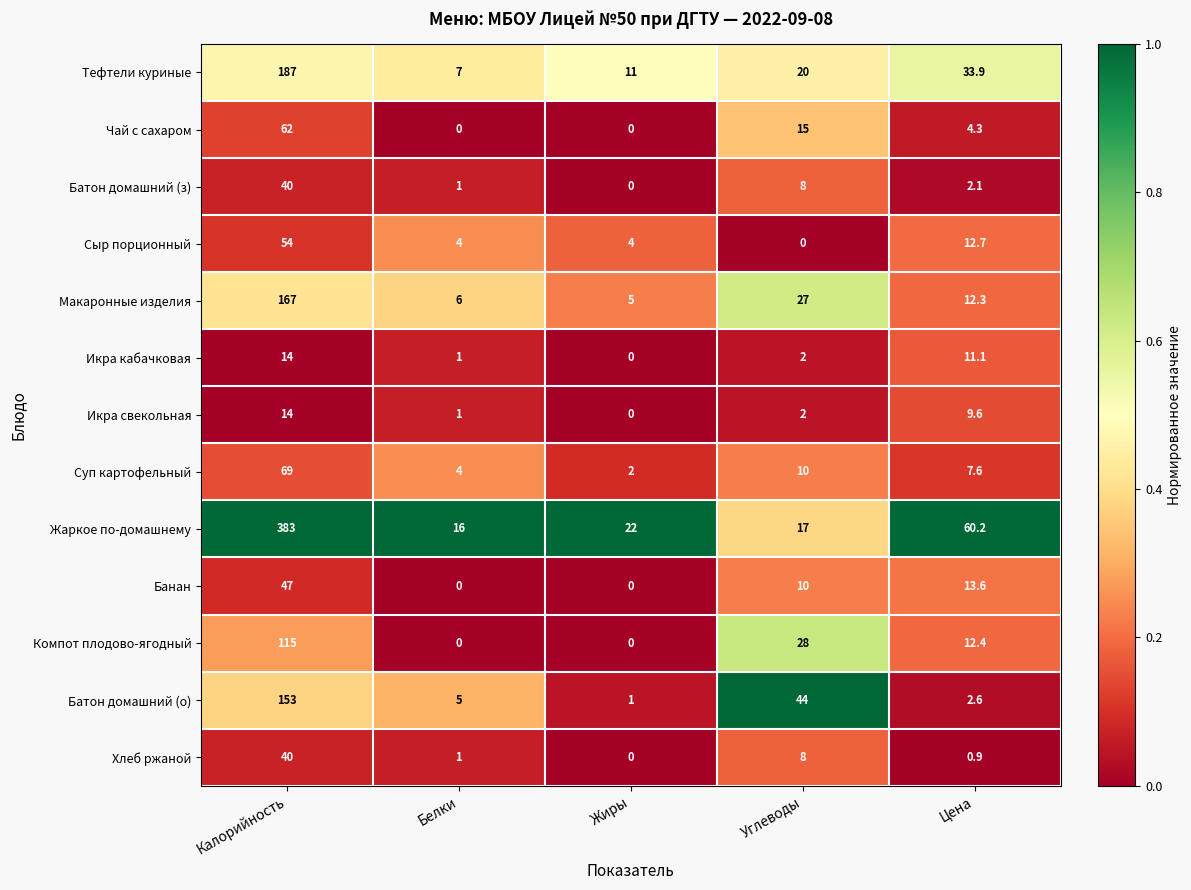

Which category has the highest value in the Компот плодово-ягодный series?

Калорийность